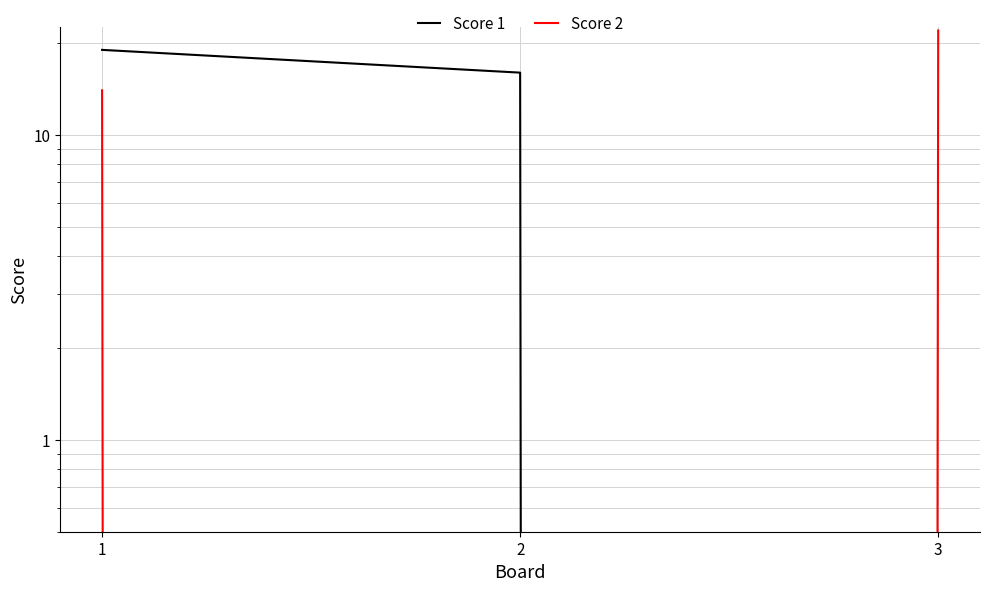

What are all the series names shown in the legend?

Score 1, Score 2